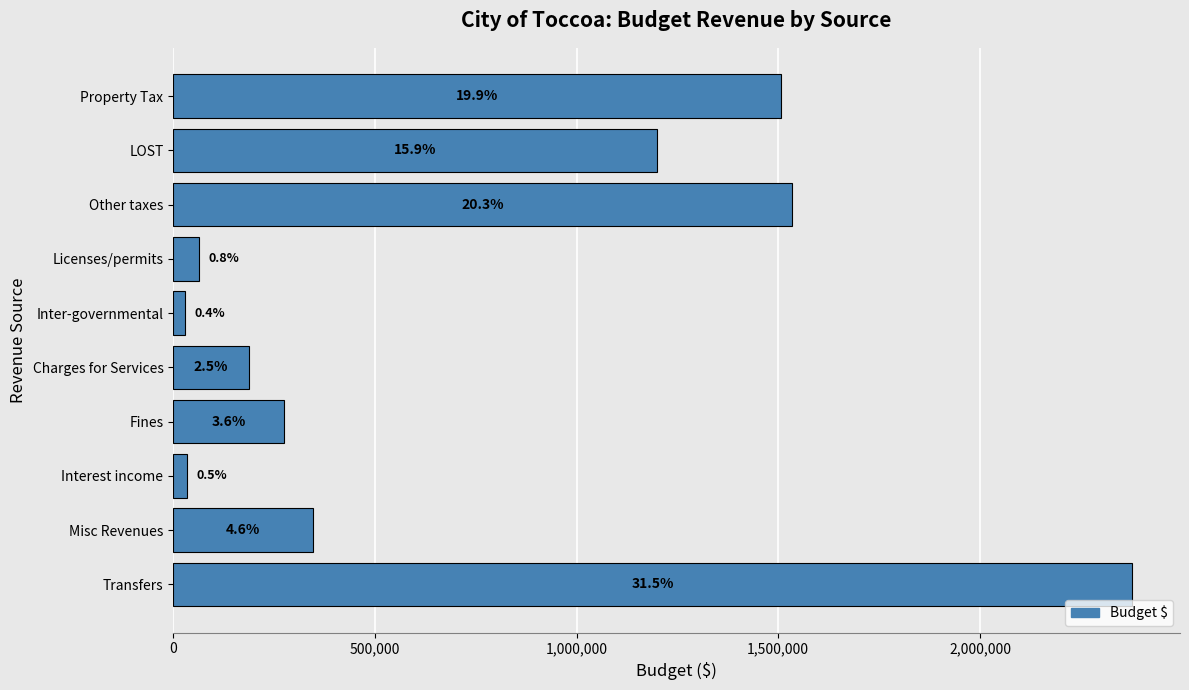

Are the bars horizontal?

Yes